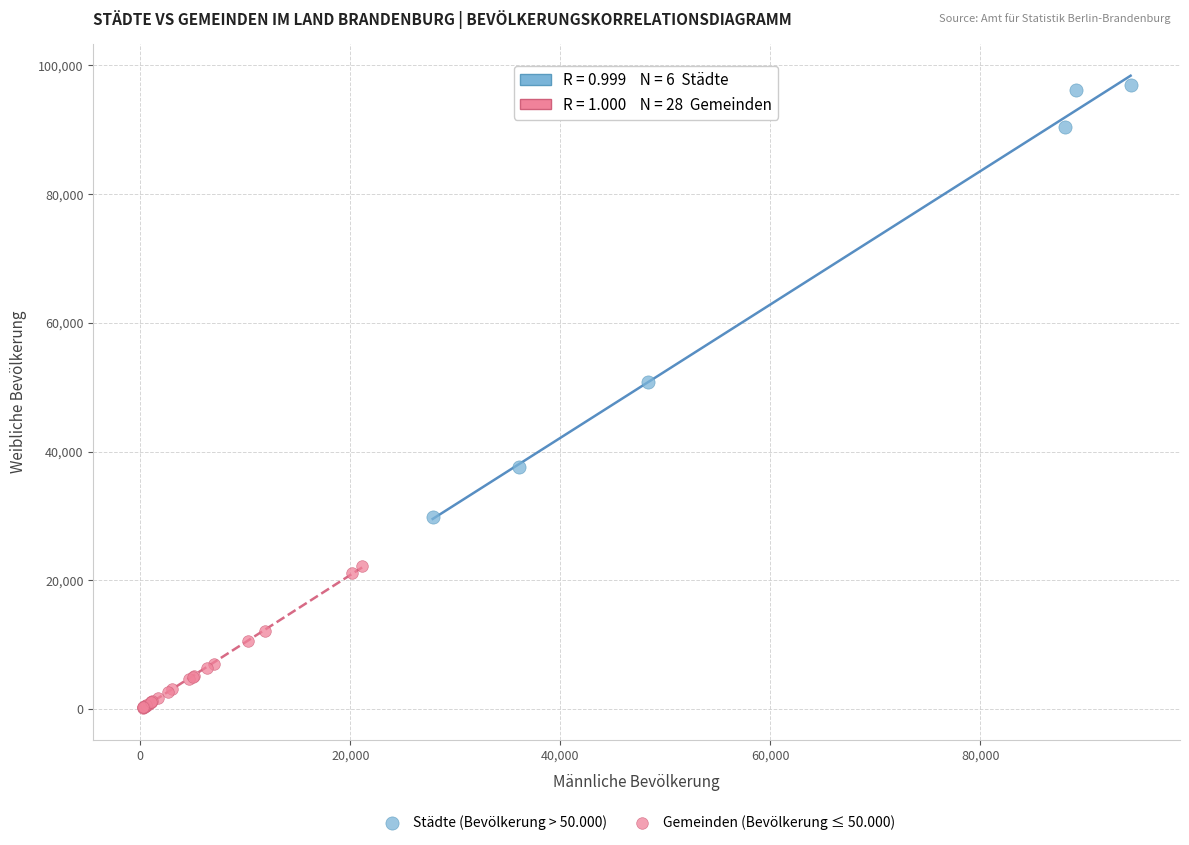

Which series has the largest Y range (max minus min)?

Städte (Bevölkerung > 50.000)